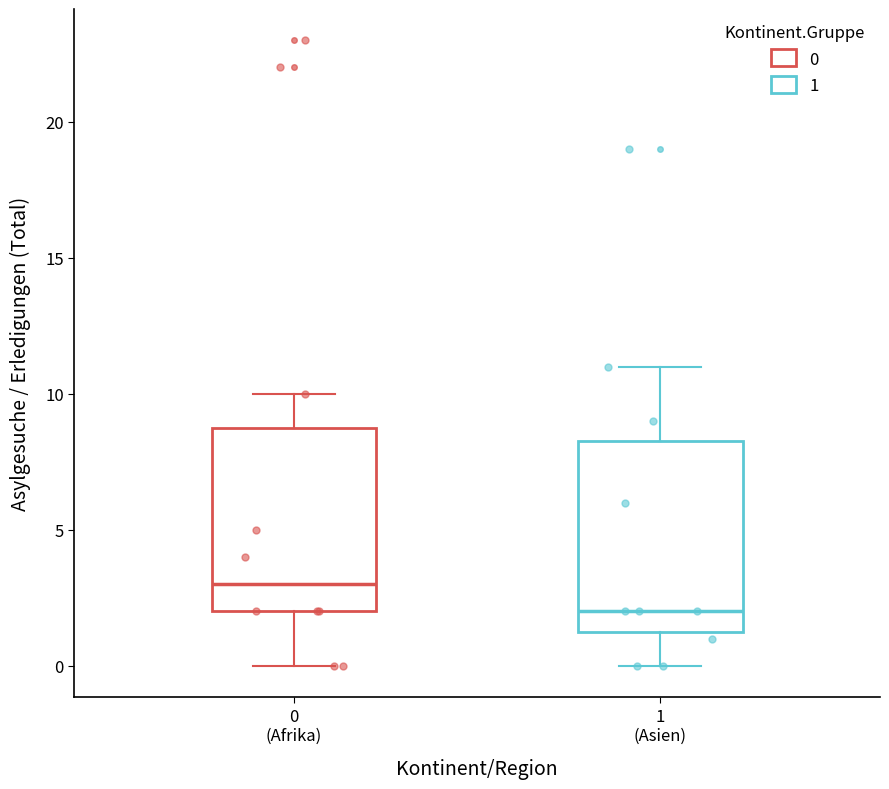

Reading left to right, transcribe this box plot: for each box, give where its median line is, the range the box spans, and where its two whiskers end, as read against the y-axis. The values are not printed on the chart, so give them approximately, as read against the axis.

0 (Afrika): median 3.0, box 2.0 to 9.0, whiskers 0.0 to 10.0
1 (Asien): median 2.0, box 1.5 to 8.5, whiskers 0.0 to 11.0